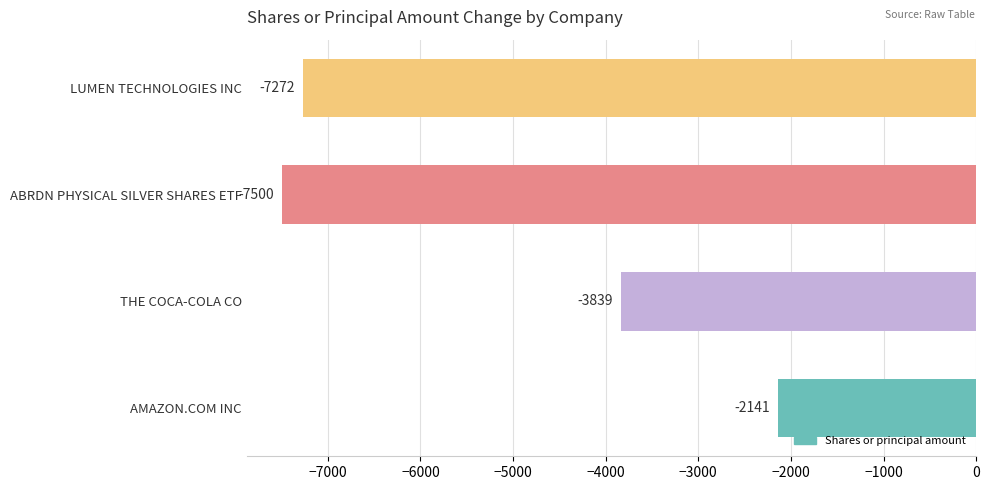

Reading top to bottom, what are all the values shown in this chart?

-7272	-7500	-3839	-2141